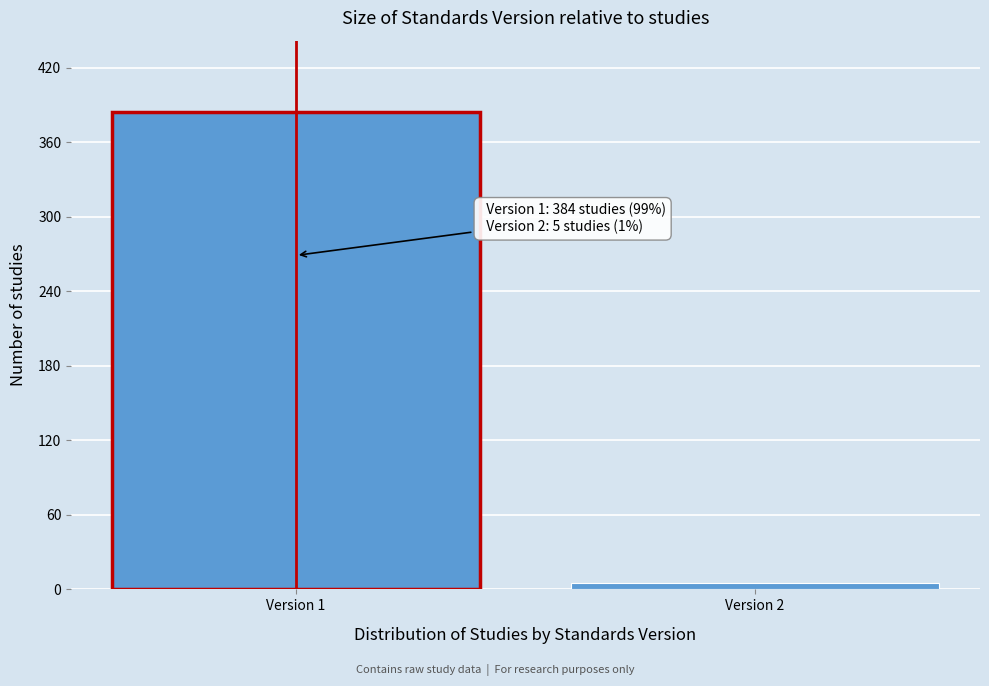

Reading left to right, transcribe all the data shown in this chart.

Version 1=384	Version 2=5